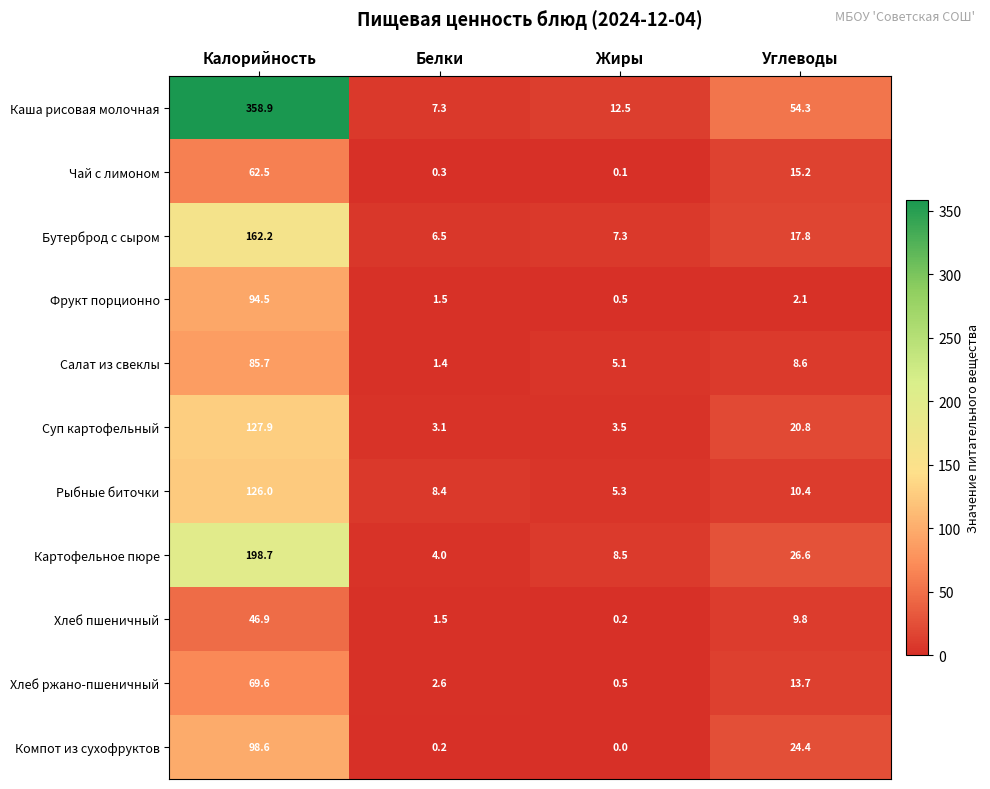

What is the difference between the Бутерброд с сыром values at Калорийность and Белки?

155.7